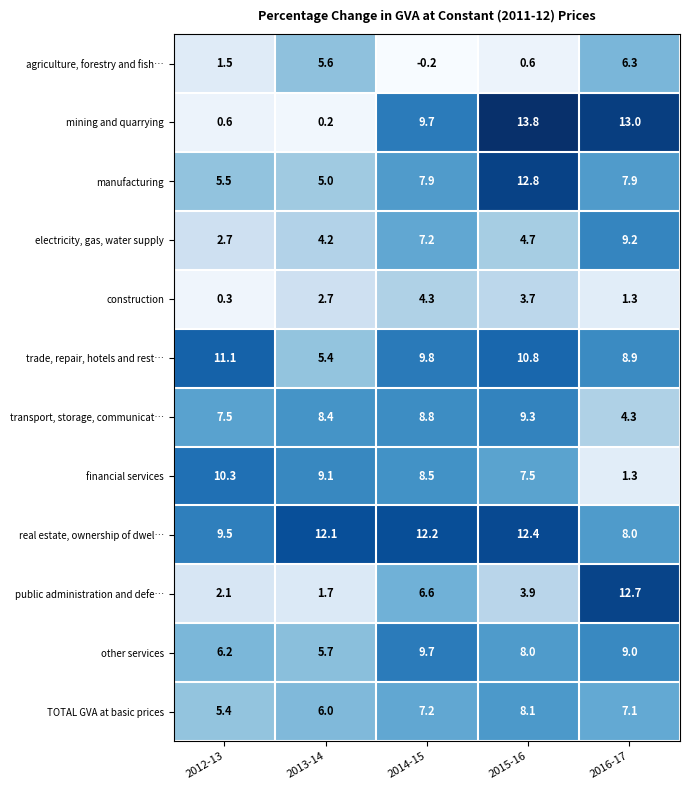

What is the maximum value shown in the chart?

13.8